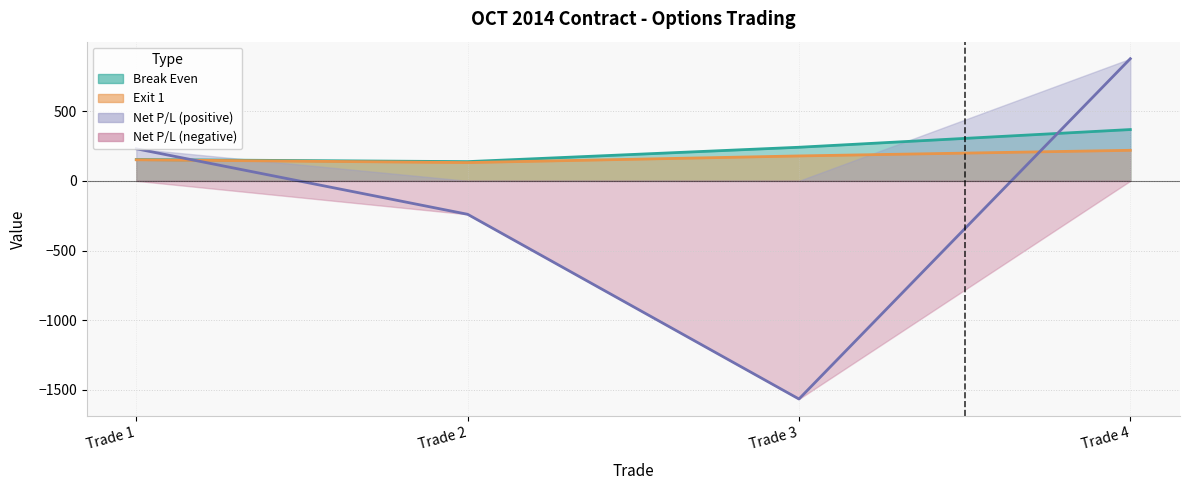

In Break Even, how many points are lower than both neighbors (excluding endpoints)?

1